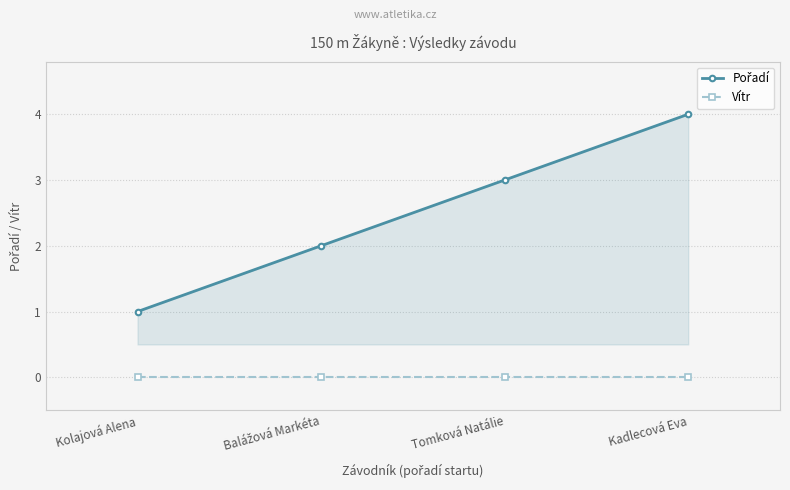

What is the difference between the highest and lowest values at Kolajová Alena?

1